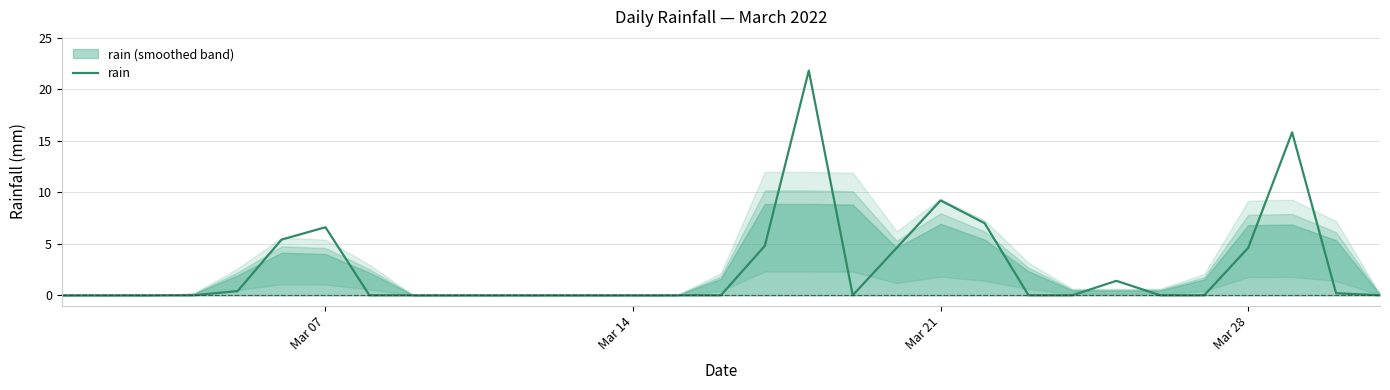

At which label is rain closest to 10?

Mar 21